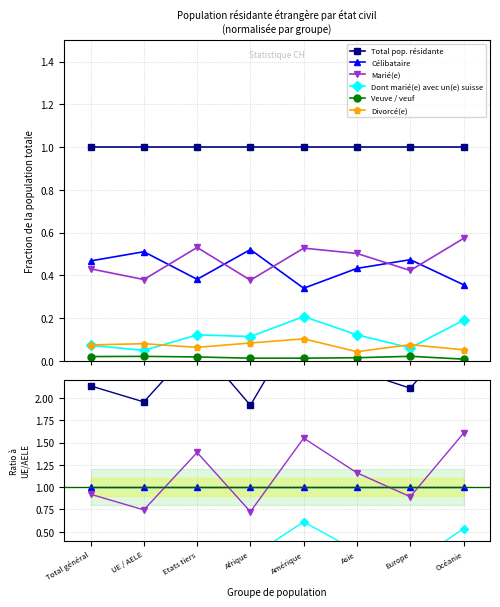

True or false: Divorcé(e) and Total pop. résidante intersect in this chart.

False